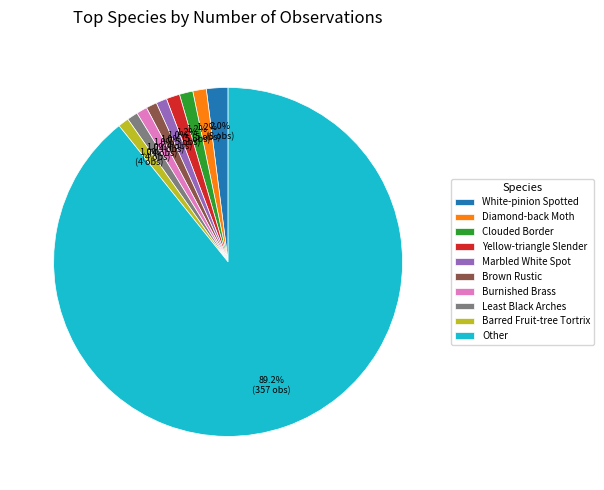

Approximately how many times larger is the value at Other compared to Marbled White Spot?

89.2